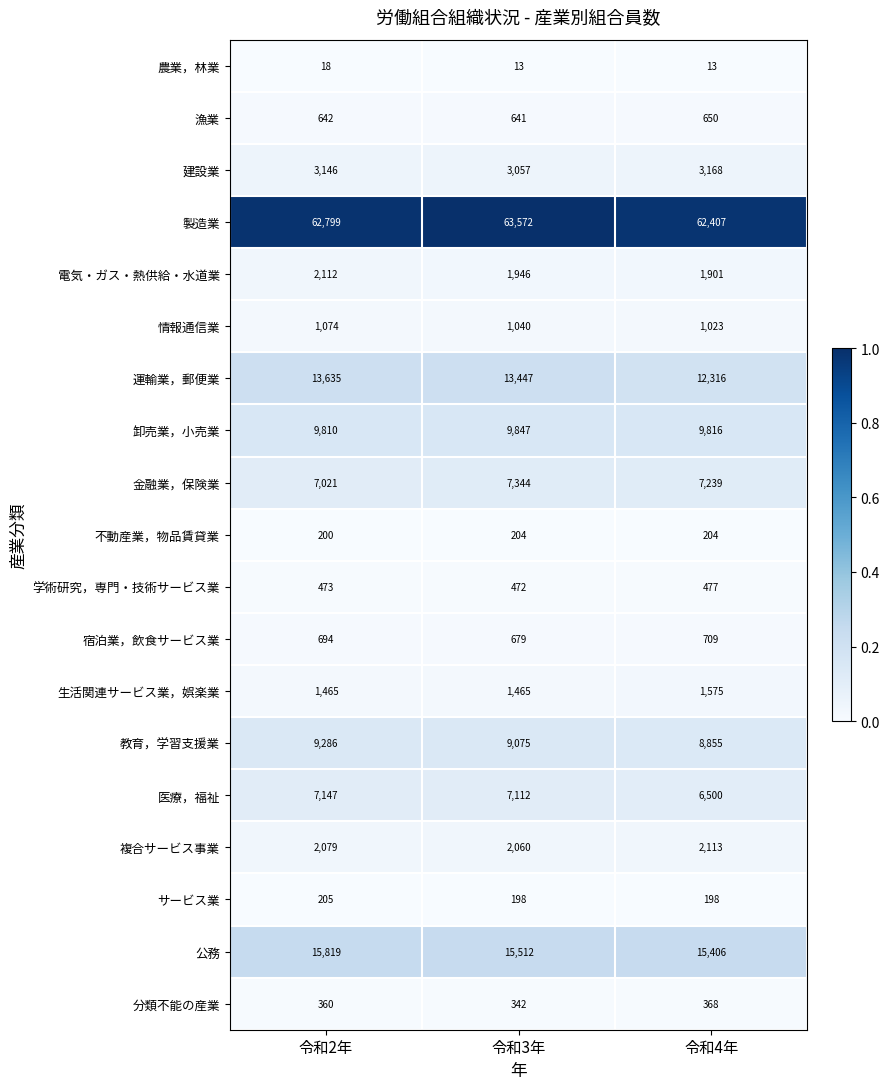

What is the smallest value displayed?

13